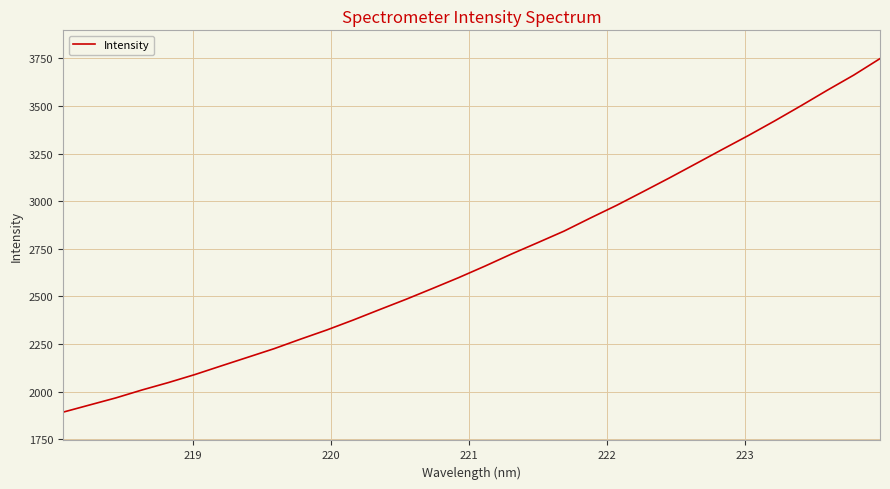

What is the greatest value displayed?

3749.1